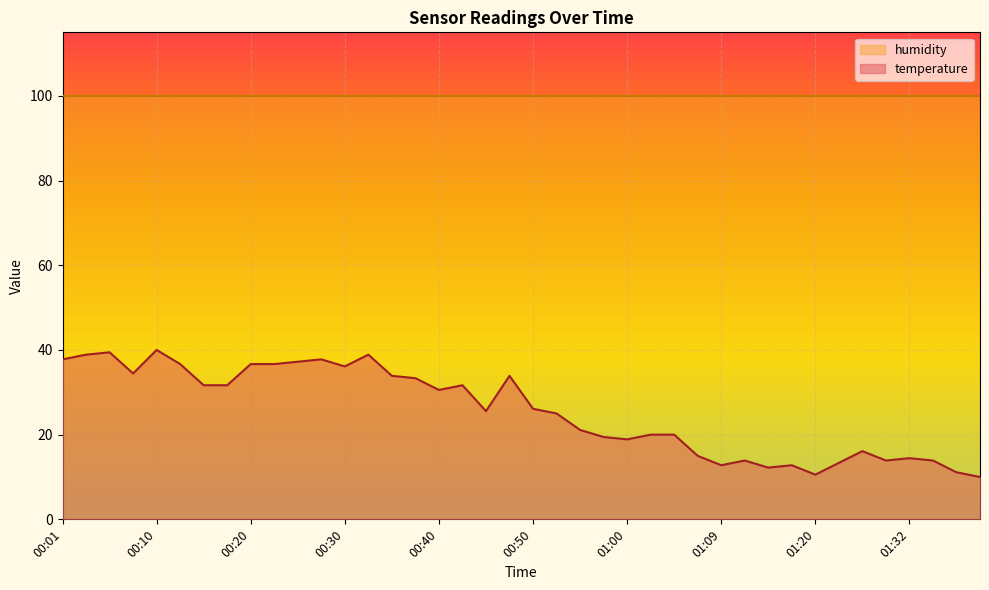

What is the maximum value shown in the chart?

100.0